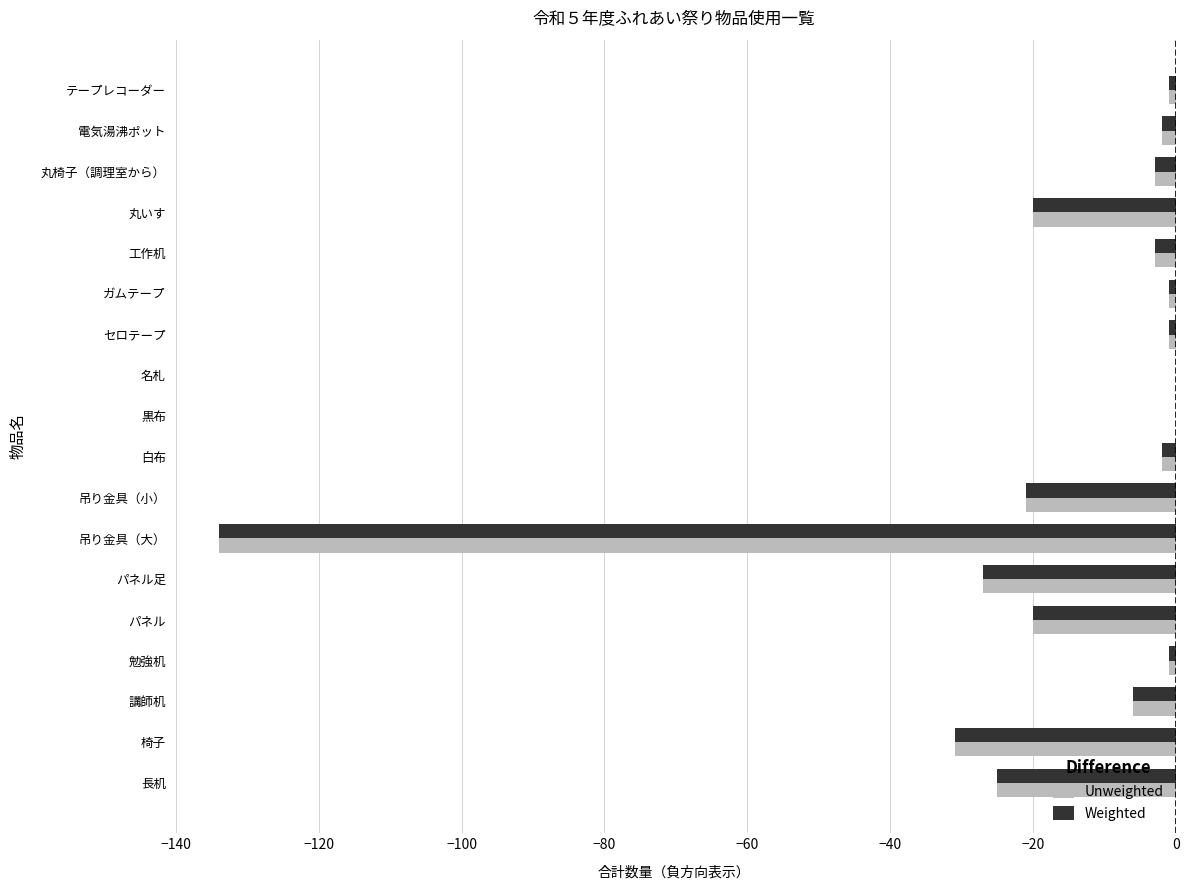

Is the value of Weighted at 工作机 greater than the value of Unweighted at 講師机?

Yes